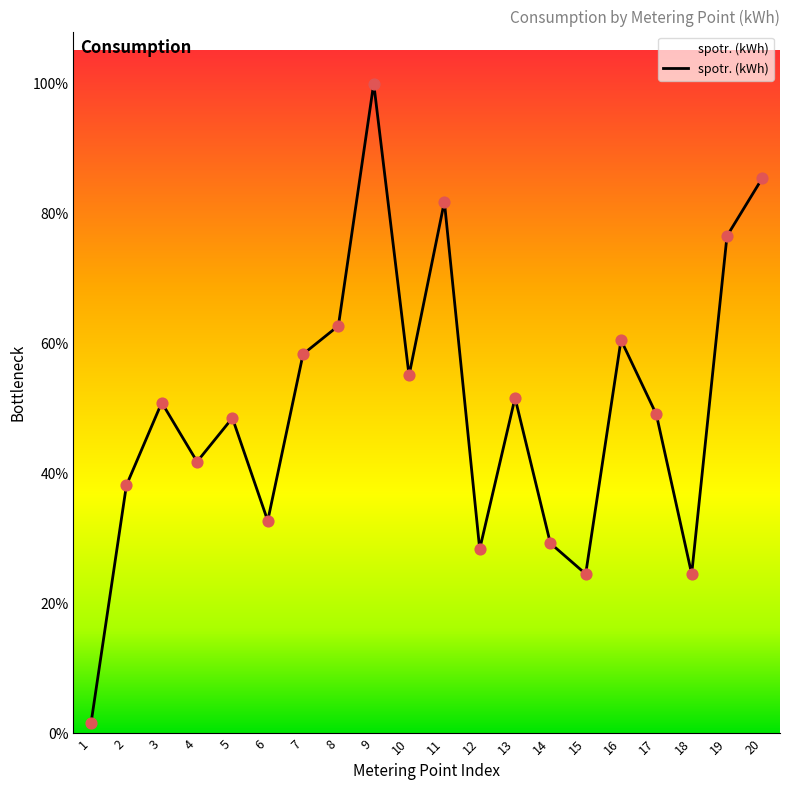

Between 16 and 6, which is larger?

16